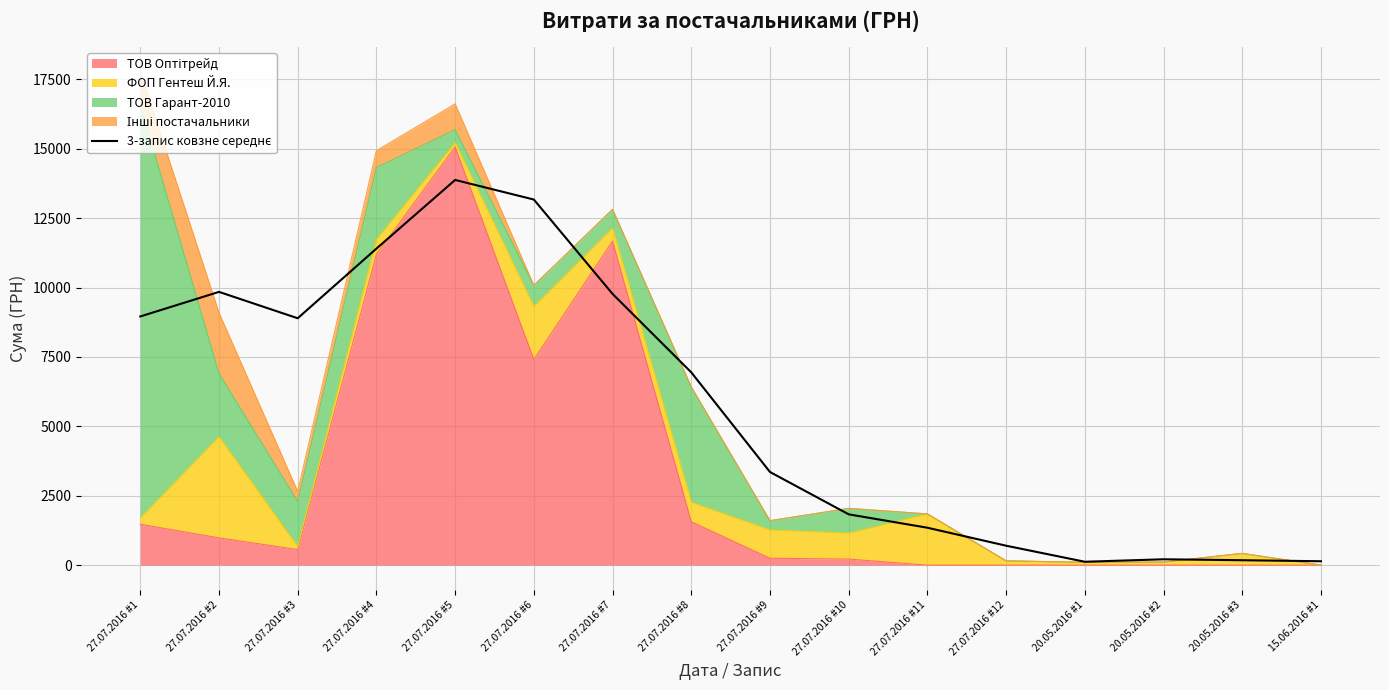

What is the sum of all values?

90746.0